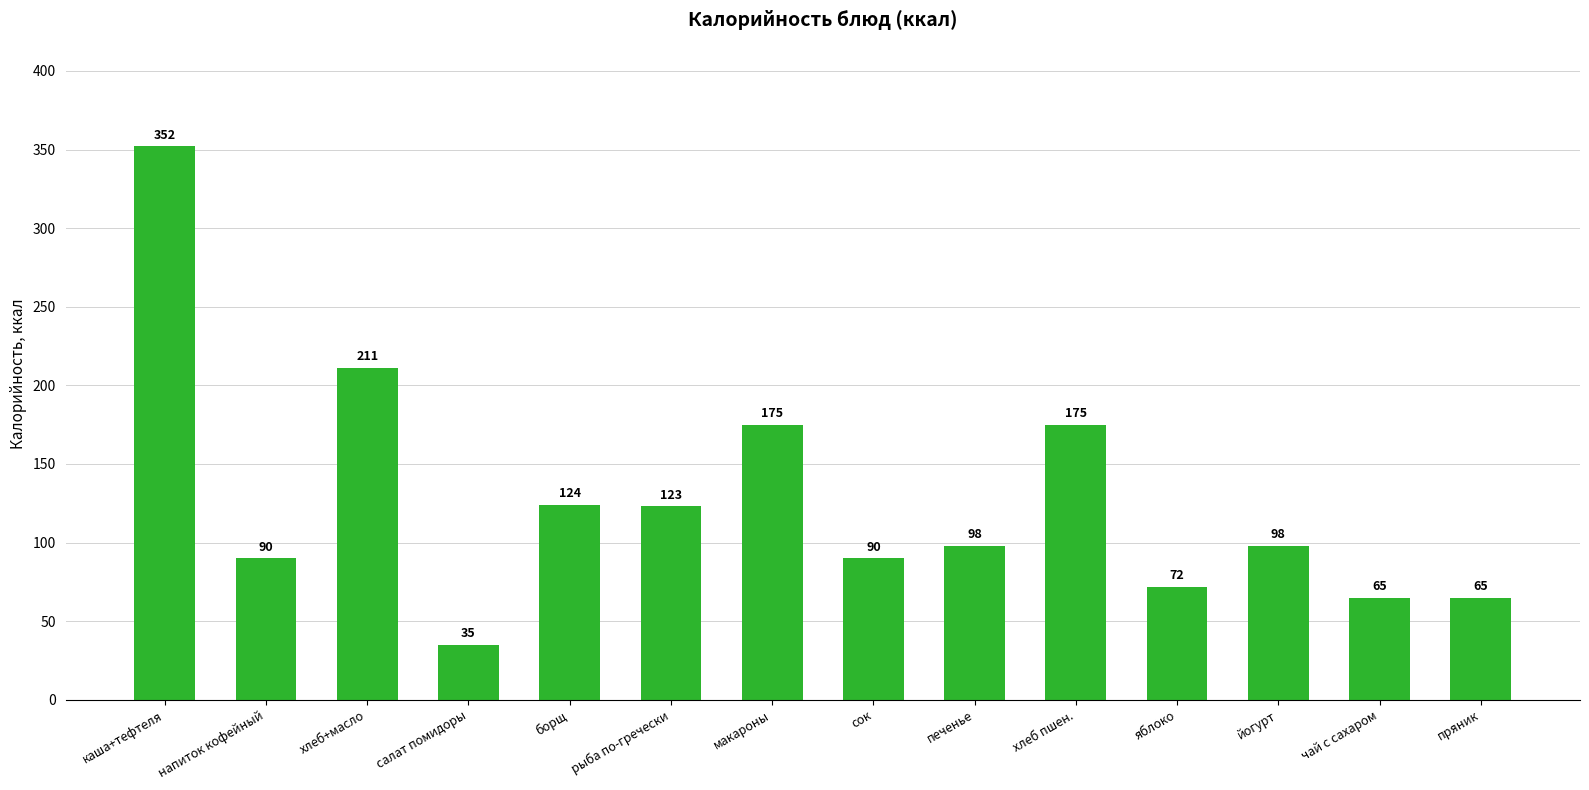

Read the value at сок, to the nearest 10.

90